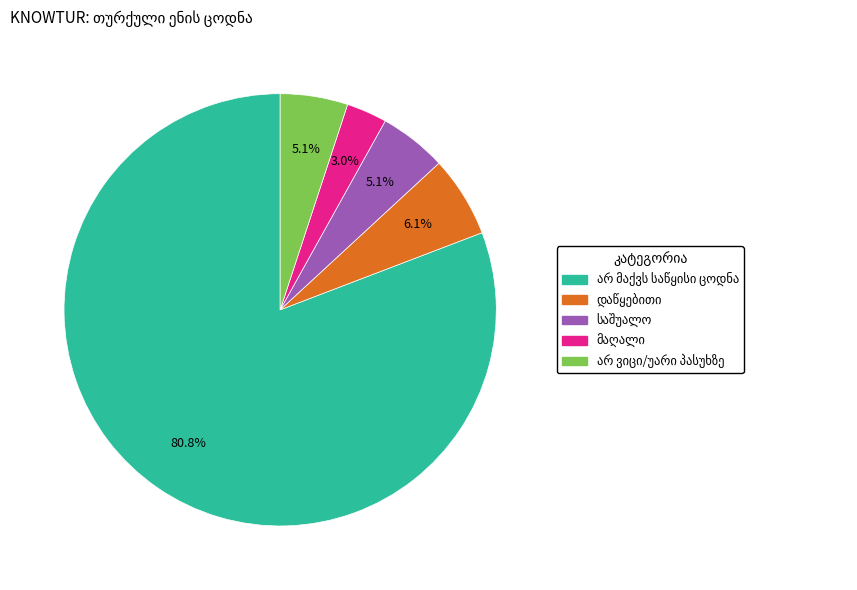

Is there a majority slice in this chart?

Yes